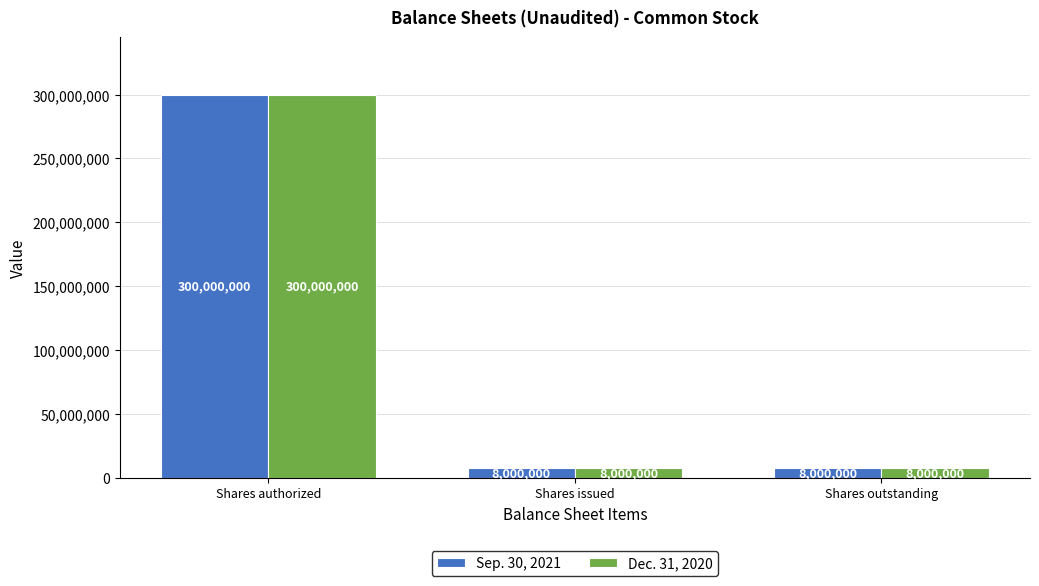

What is the difference between the maximum and minimum values in the Dec. 31, 2020 series?

292000000